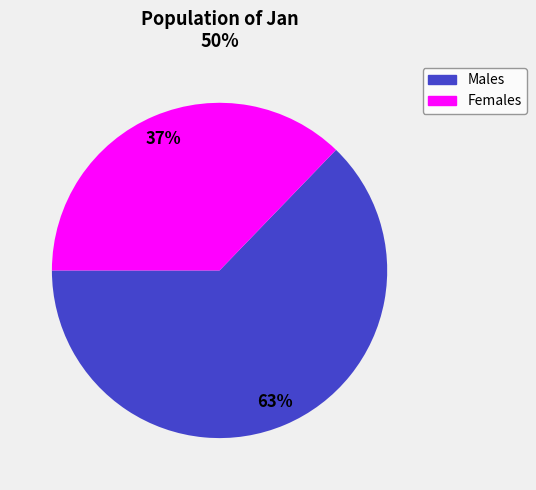

Approximately how many times larger is the value at Males compared to Females?

1.7